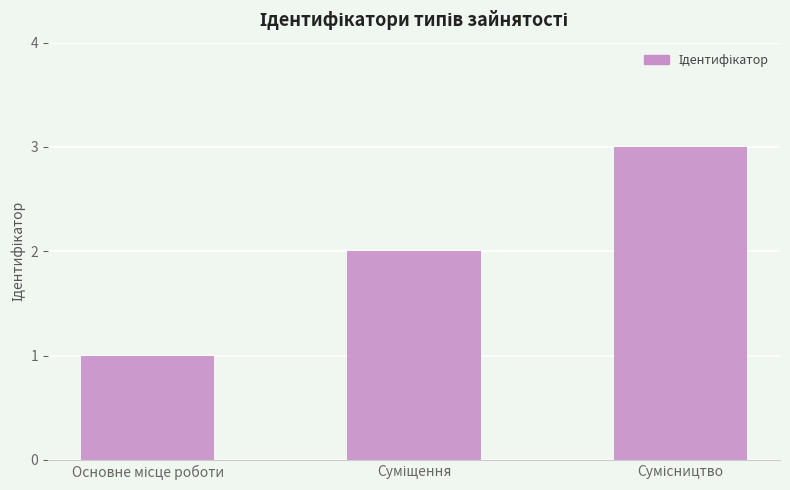

What is the maximum value shown in the chart?

3